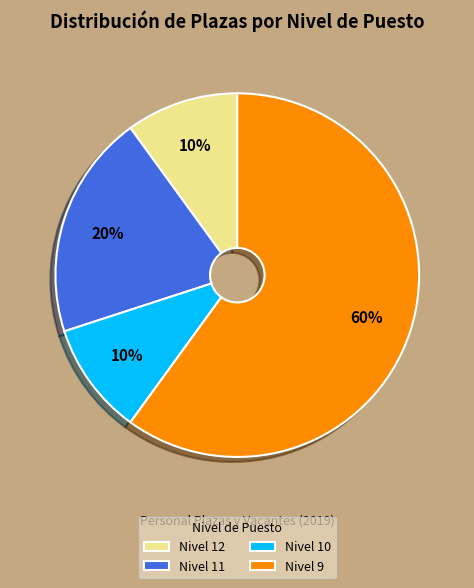

Which category accounts for the majority?

Nivel 9